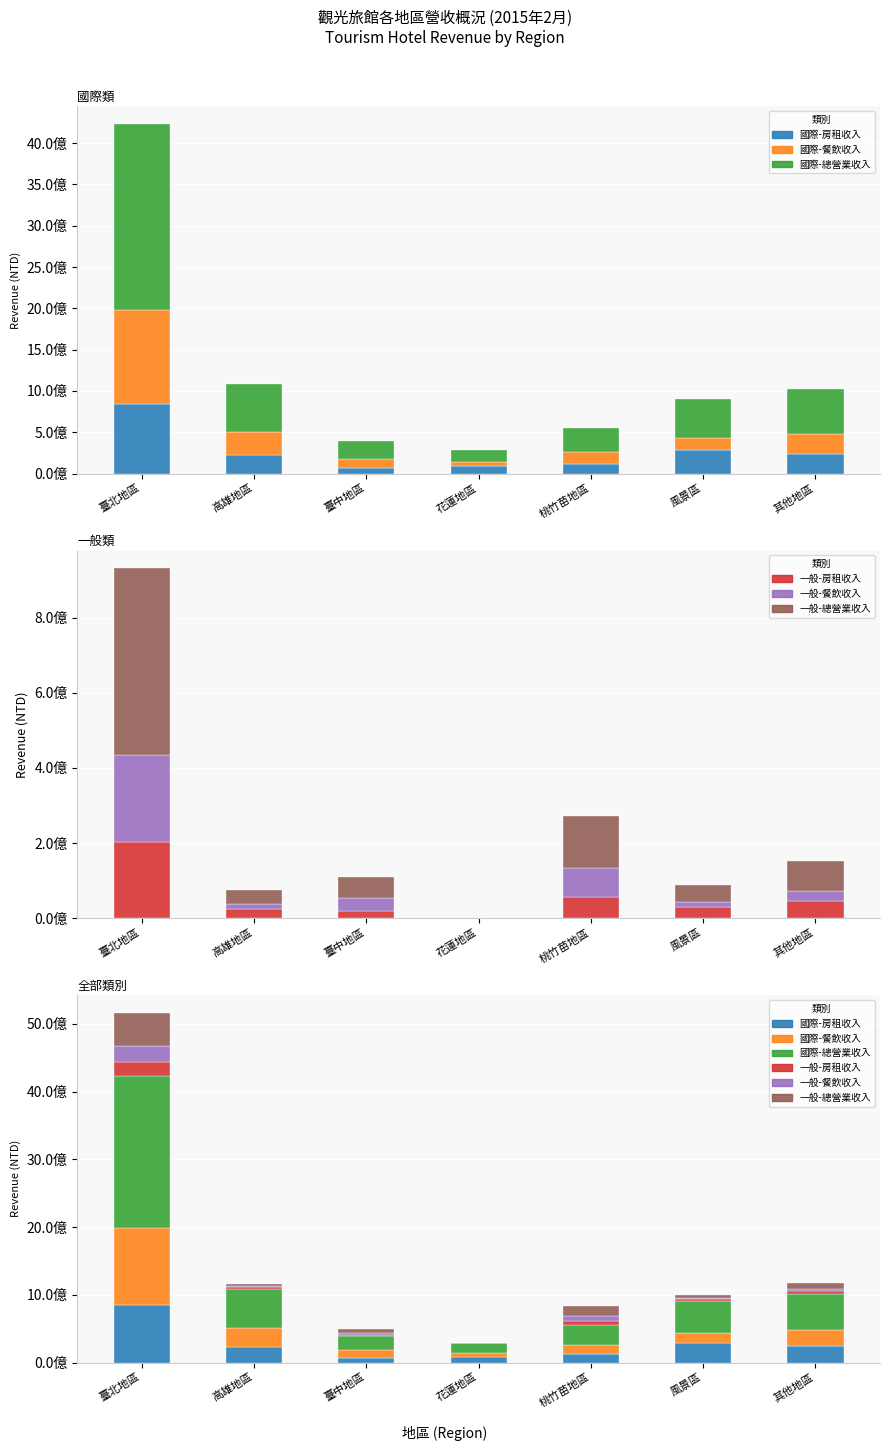

Is the value of 一般-房租收入 at 花蓮地區 greater than the value of 一般-餐飲收入 at 風景區?

No